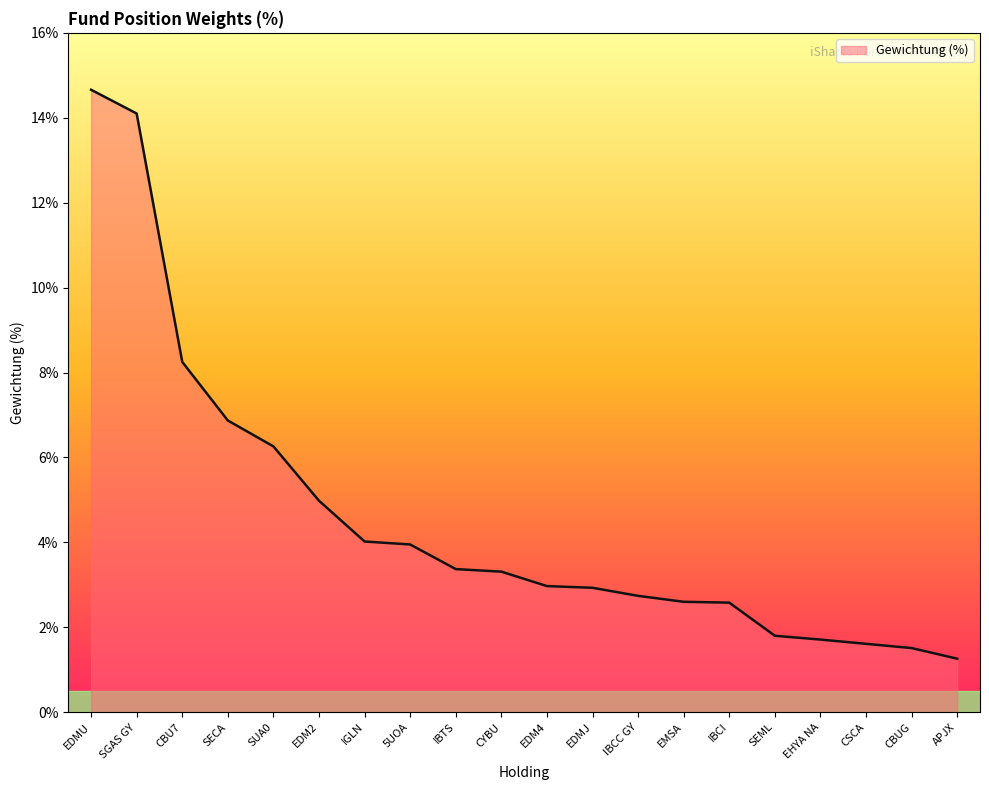

What is the approximate value at CBUG?

1.5